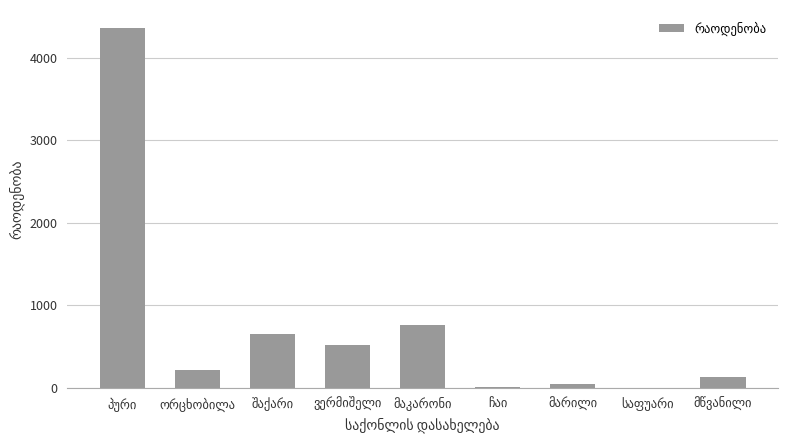

What is the maximum value shown in the chart?

4363.2